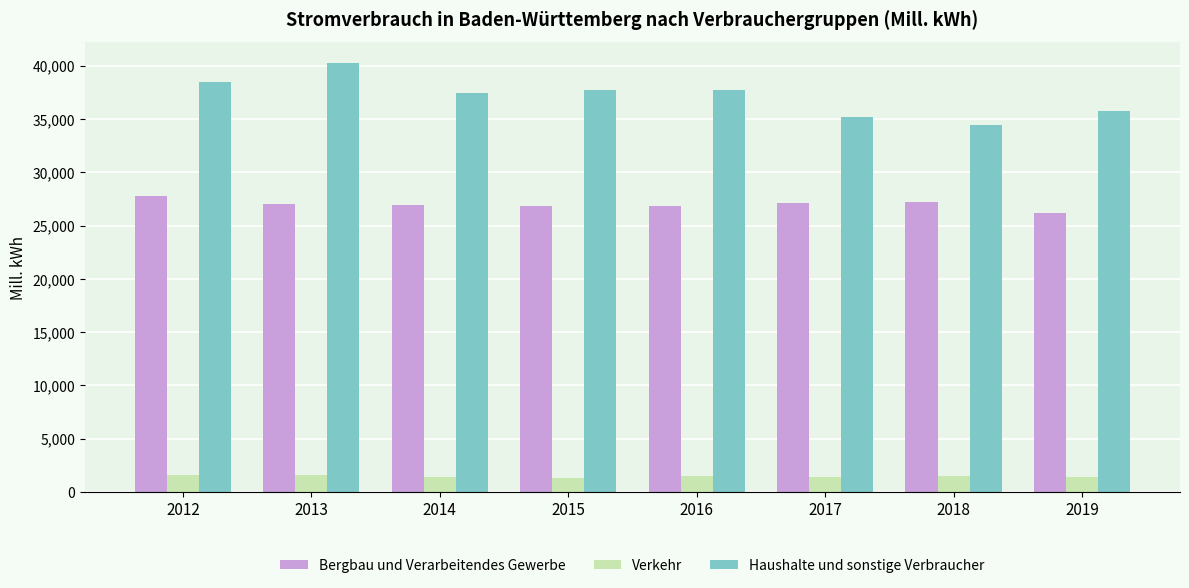

Are the bars grouped side by side (vs. stacked)?

Yes